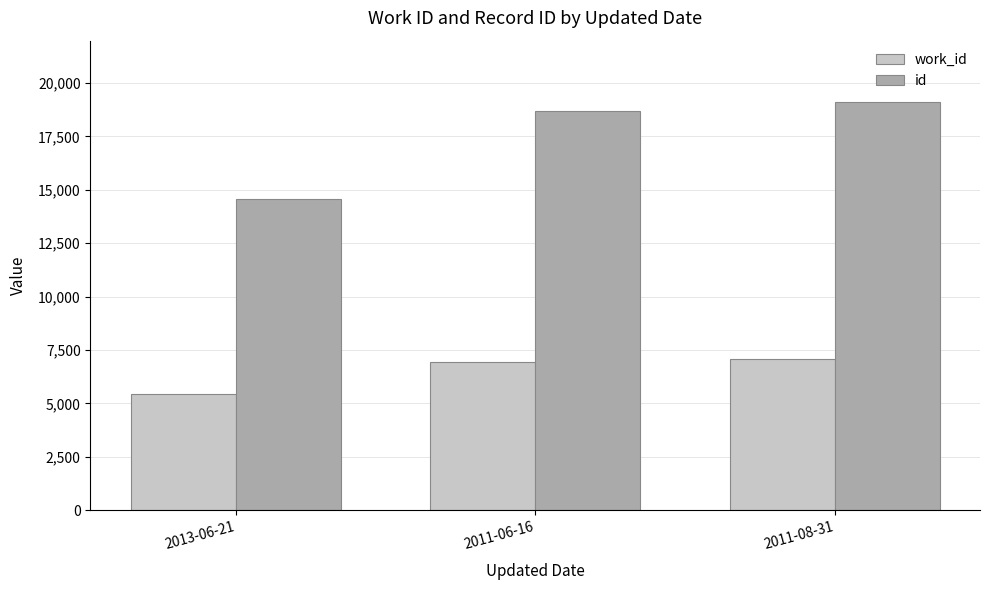

What is the minimum value shown in the chart?

5452